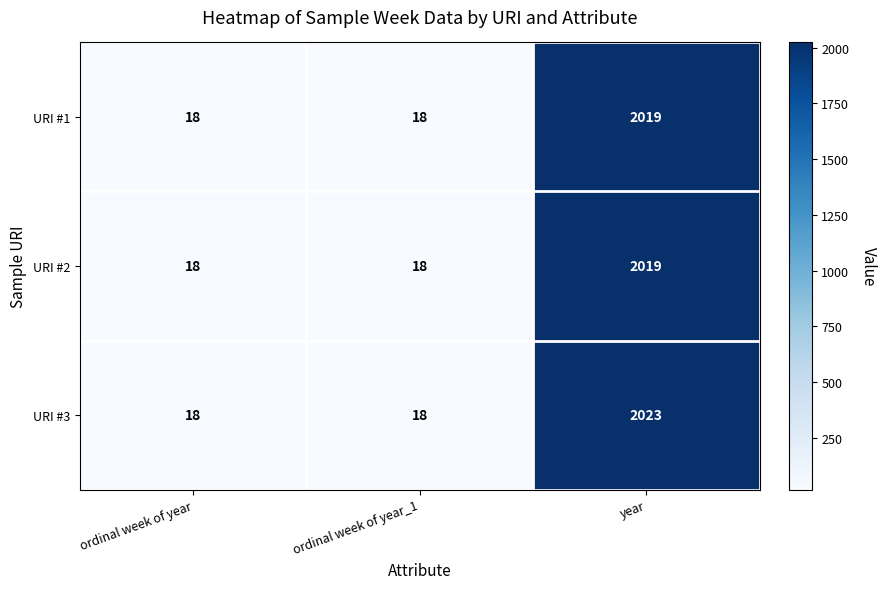

Between ordinal week of year and year, which series saw the biggest shift?

URI #3